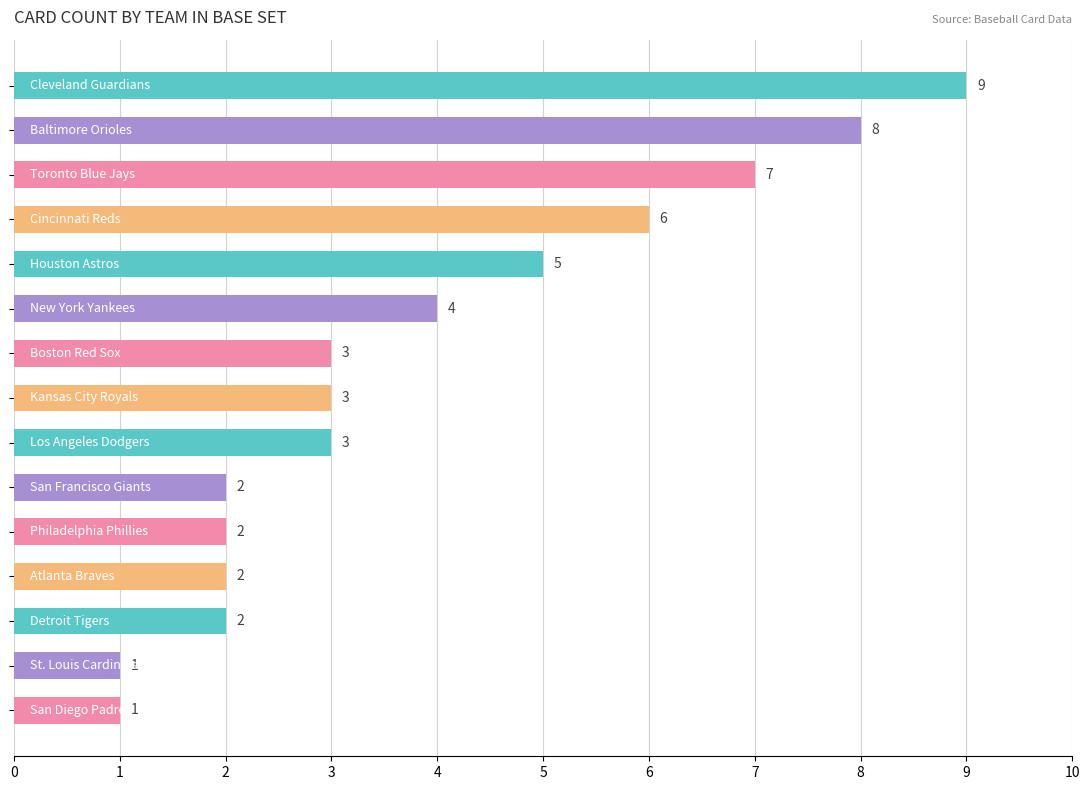

Reading top to bottom, what are all the values shown in this chart?

9	8	7	6	5	4	3	3	3	2	2	2	2	1	1